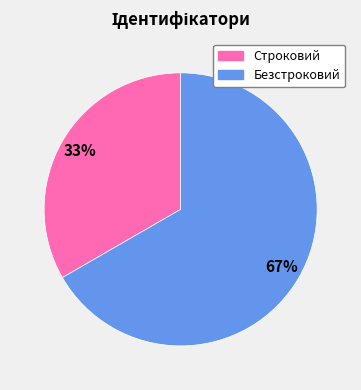

True or false: Строковий accounts for 33% of the total.

True